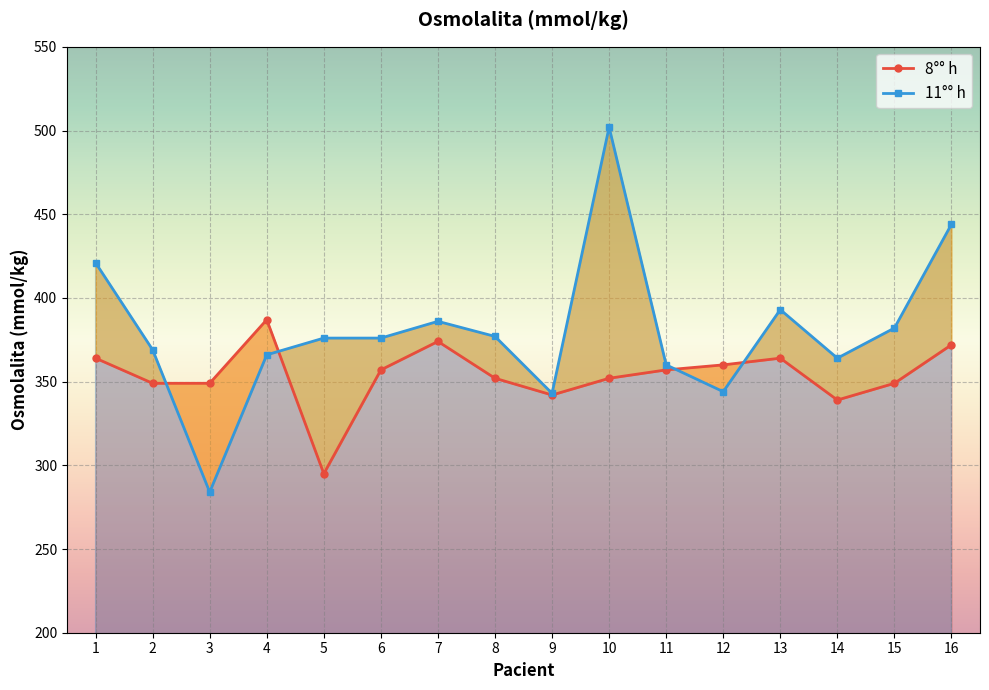

Between which two adjacent categories do 8°° h and 11°° h first intersect?

2 and 3